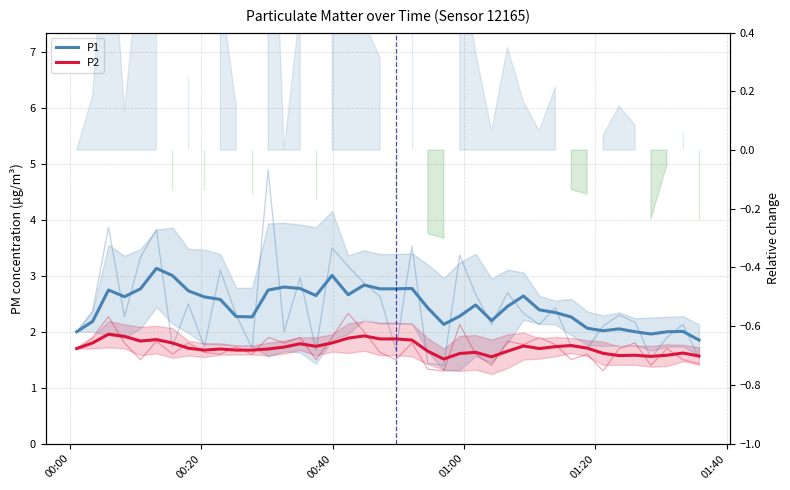

Is it true that P2 equals 0.5 at 9?

False